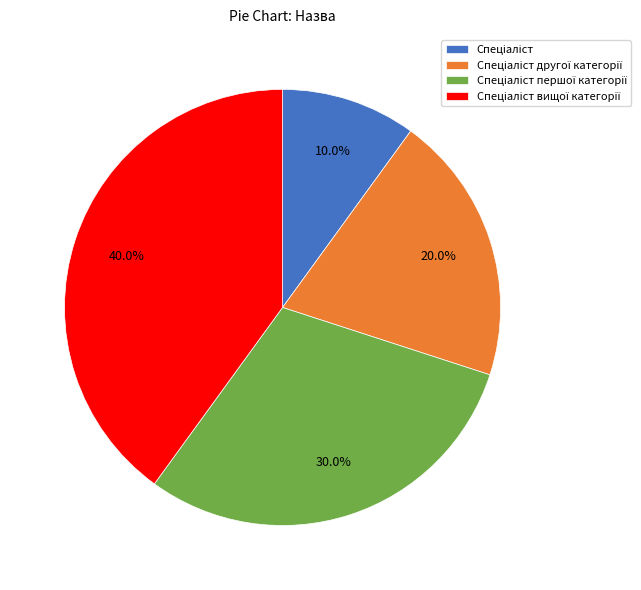

To the nearest percent, what is the difference between the largest and smallest slice percentages?

30%